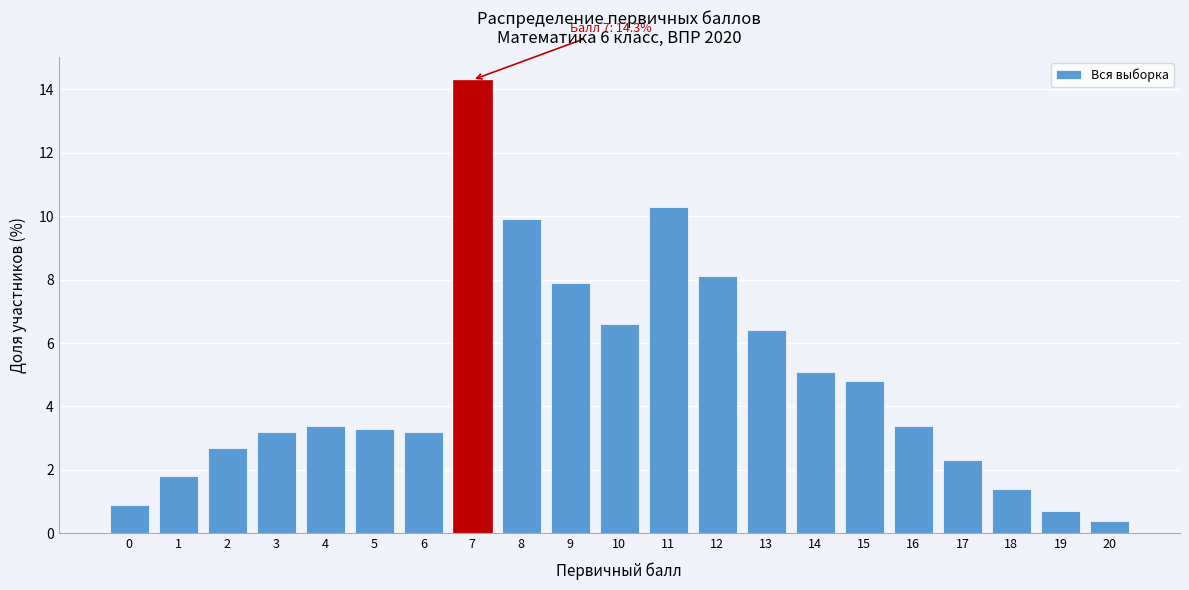

Reading left to right, transcribe all the data shown in this chart.

0=0.9	1=1.8	2=2.7	3=3.2	4=3.4	5=3.3	6=3.2	7=14.3	8=9.9	9=7.9	10=6.6	11=10.3	12=8.1	13=6.4	14=5.1	15=4.8	16=3.4	17=2.3	18=1.4	19=0.7	20=0.4